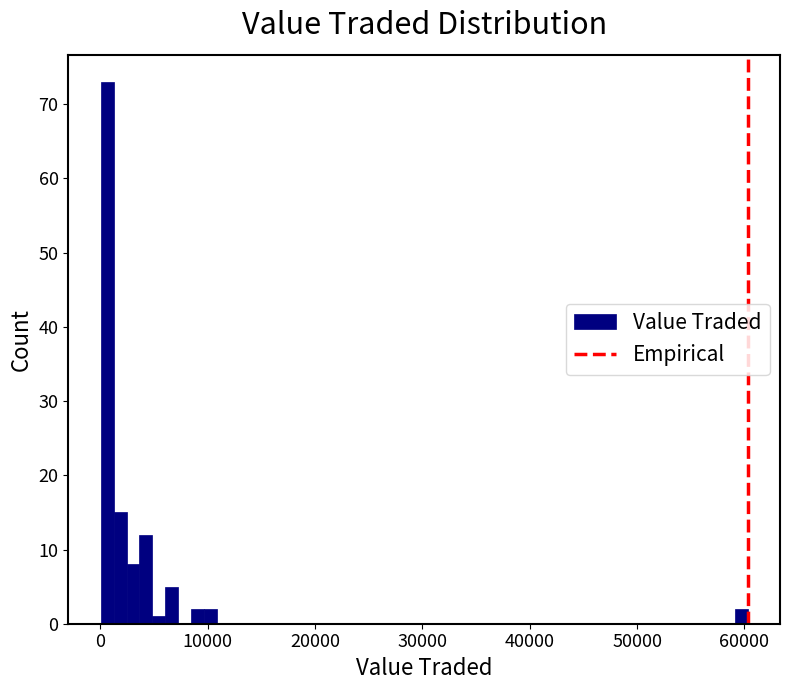

Read against the x-axis, roughly where is the centre of the tallest bar?

1000